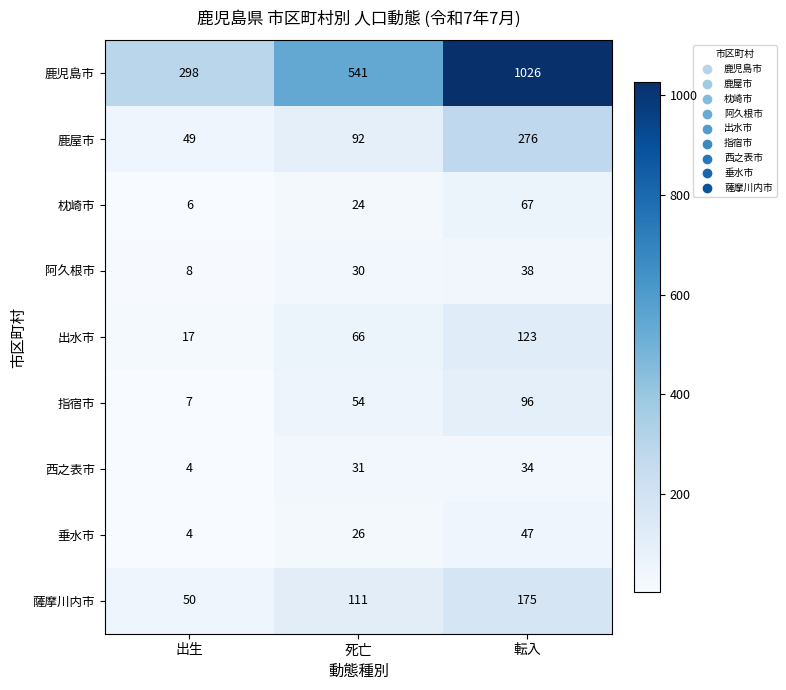

What is the highest value of the 出水市 series?

123